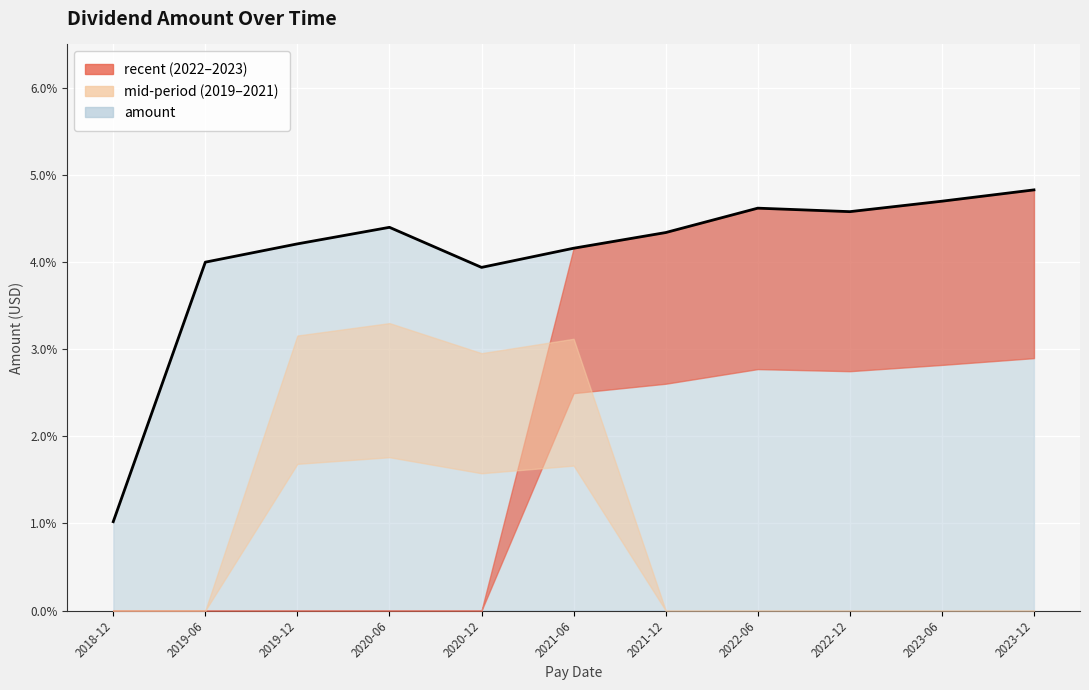

What is the sum of the values at 2021-06 and 2021-12?

0.1